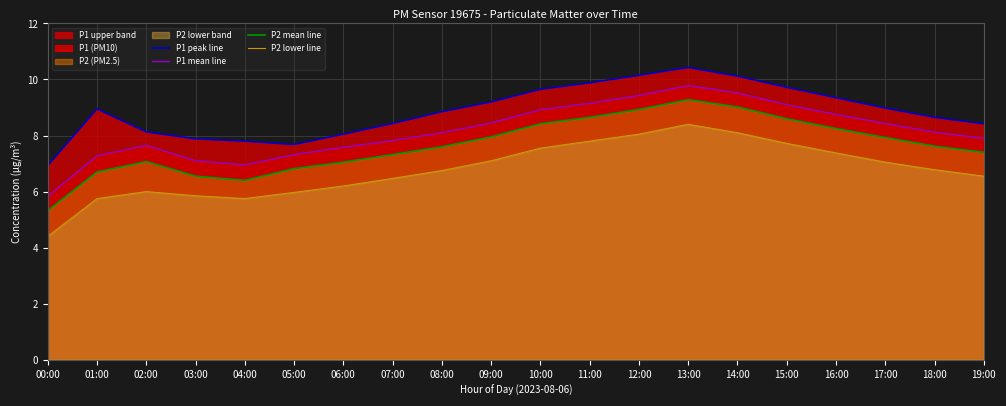

What is the maximum value shown in the chart?

10.4